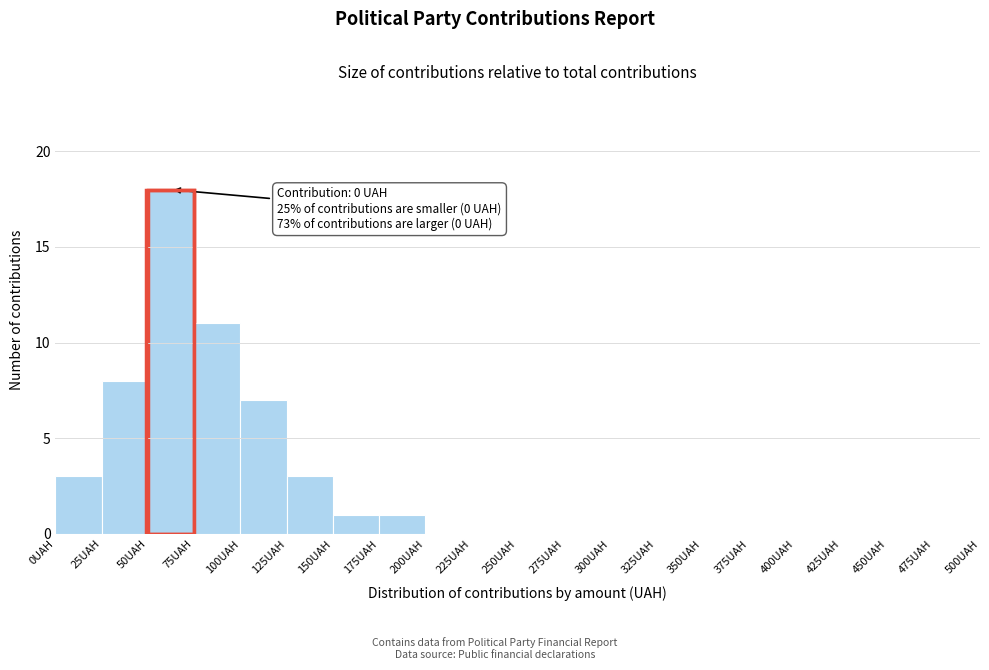

Over which range of the x-axis is the bar tallest?

50 to 75